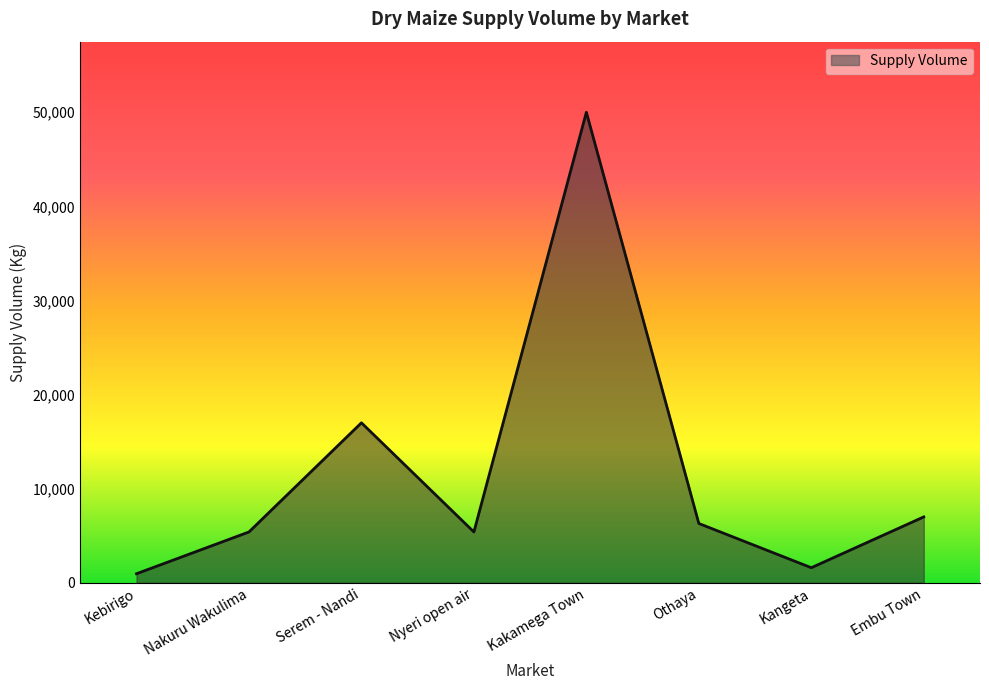

What is the ratio of the value at Nakuru Wakulima to the value at Kebirigo?

5.6